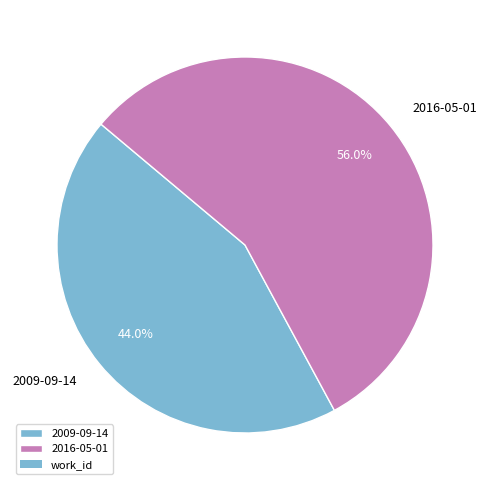

True or false: 2016-05-01 accounts for 71% of the total.

False